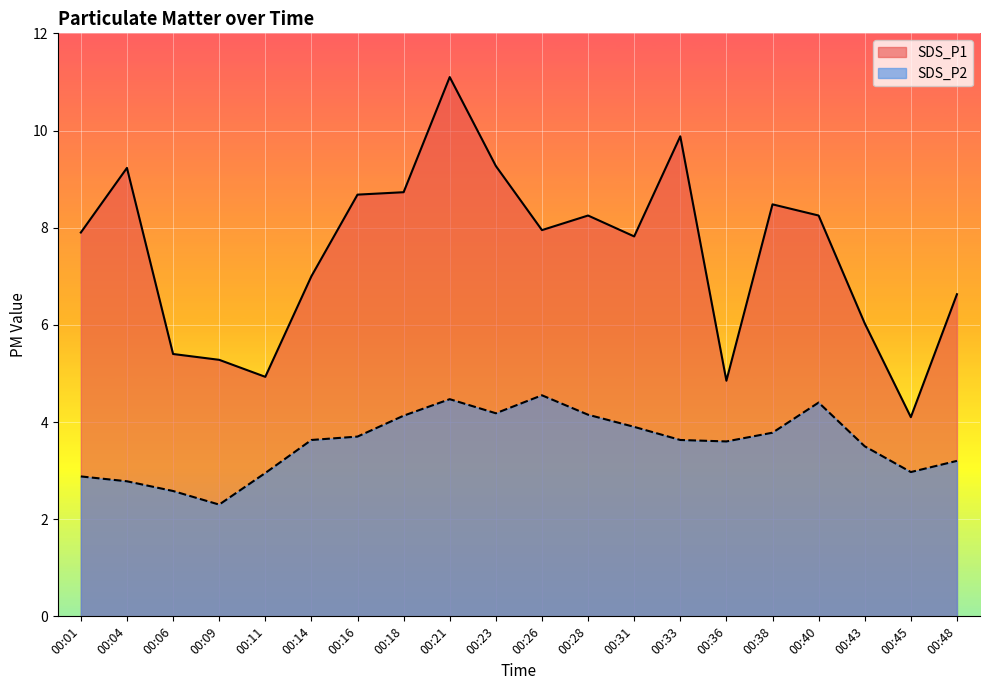

Rank the series by their maximum value, from highest to lowest.

SDS_P1, SDS_P2